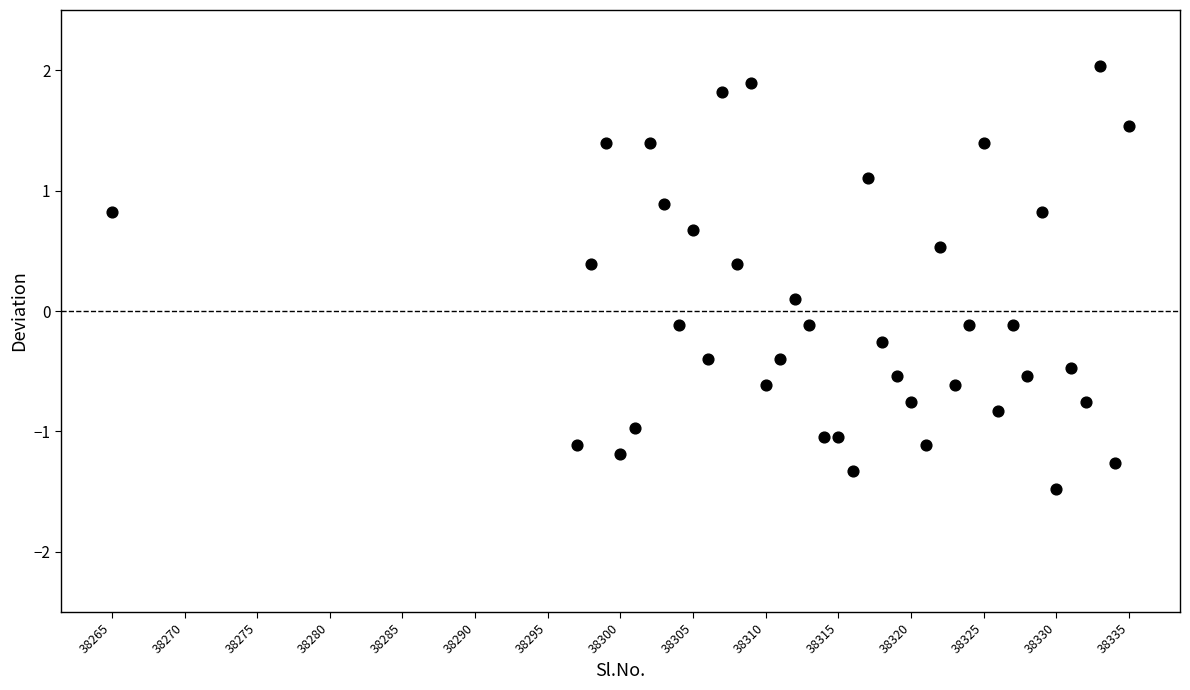

What is the range of Y values (max minus min)?

3.5